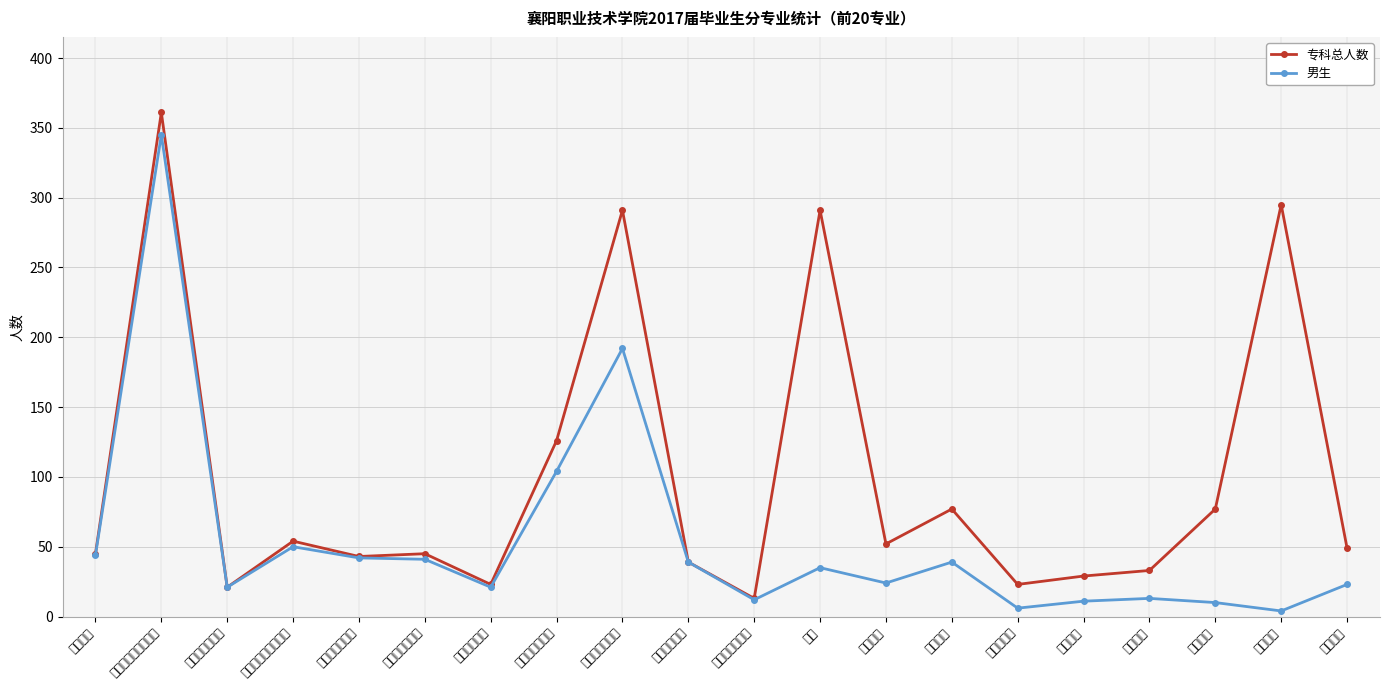

At which label is 男生 closest to 174?

计算机应用技术